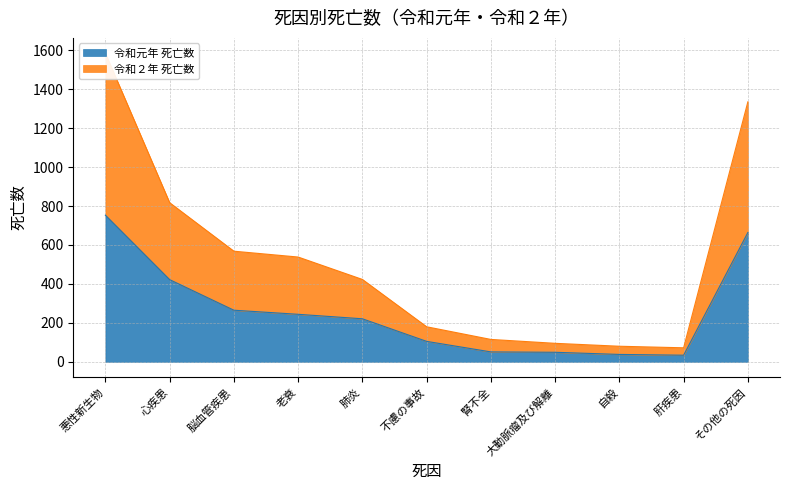

The value of 令和２年 死亡数 at 肺炎 is 423. True or false?

True